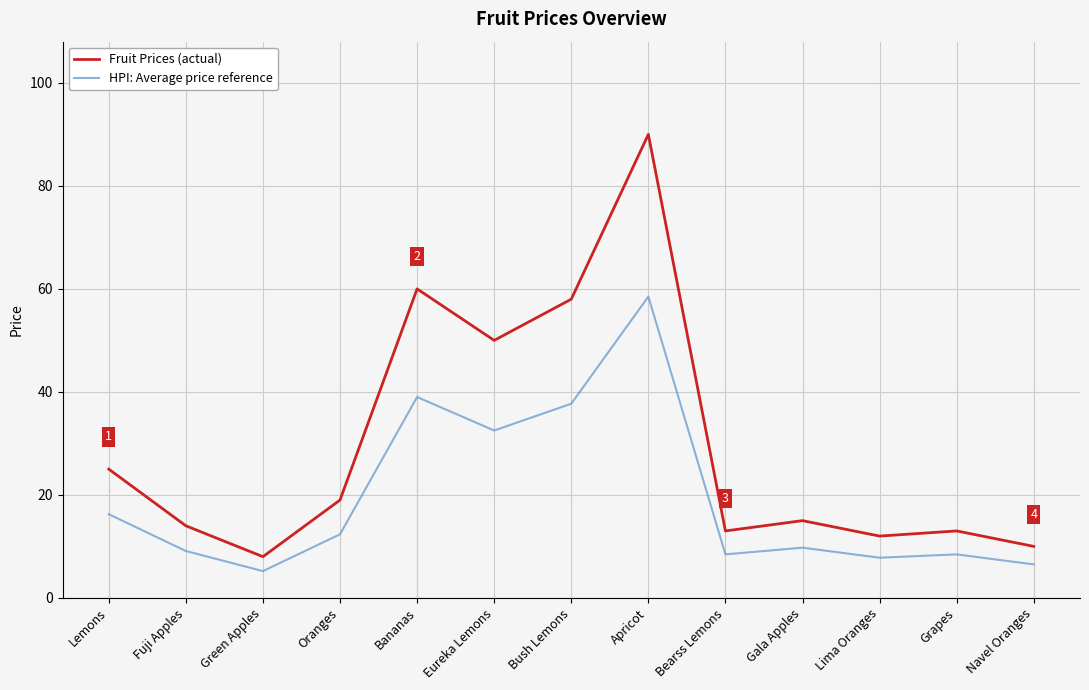

At which label is HPI: Average price reference closest to 31?

Eureka Lemons